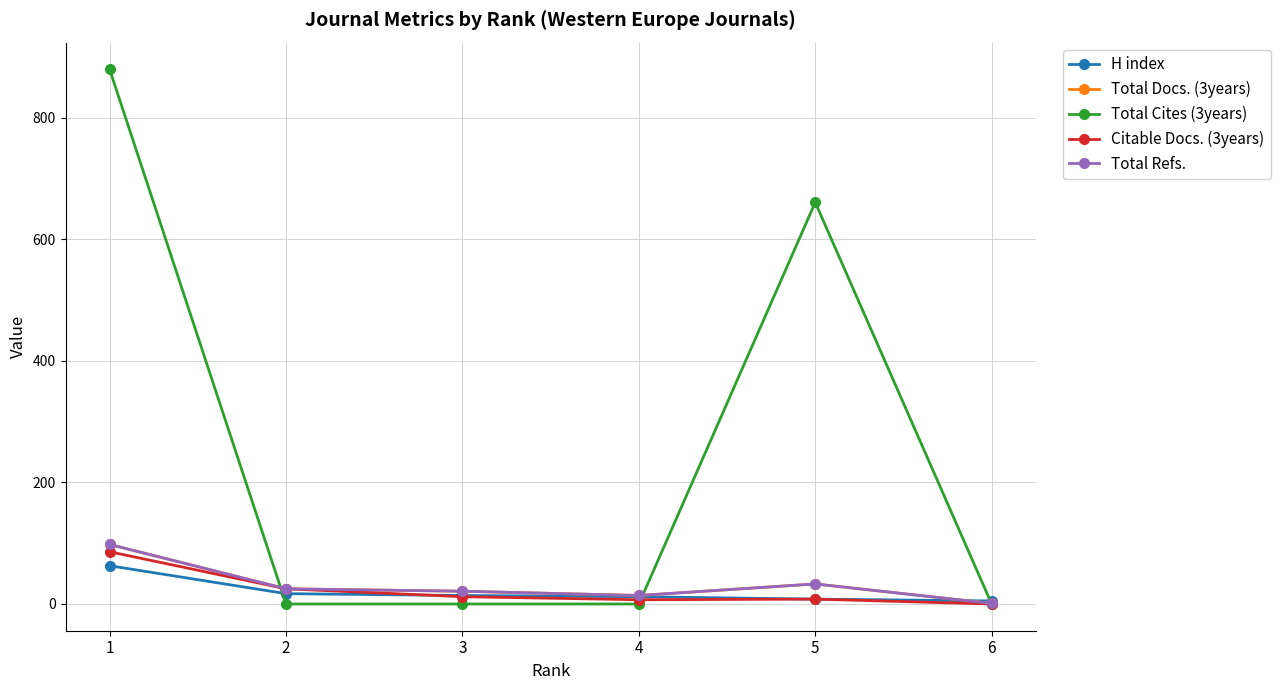

What is the difference between the highest and lowest values at 2?

25